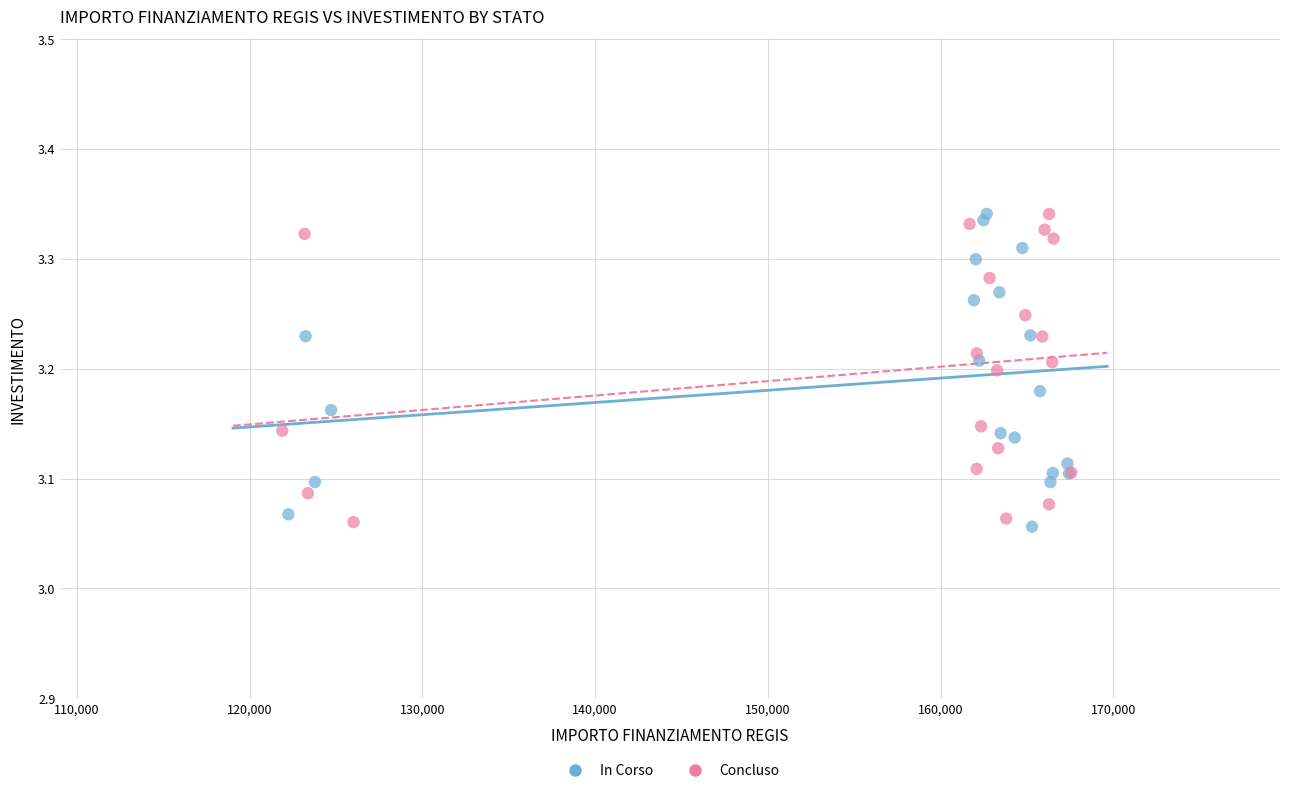

What are all the series names shown in the legend?

In Corso, Concluso